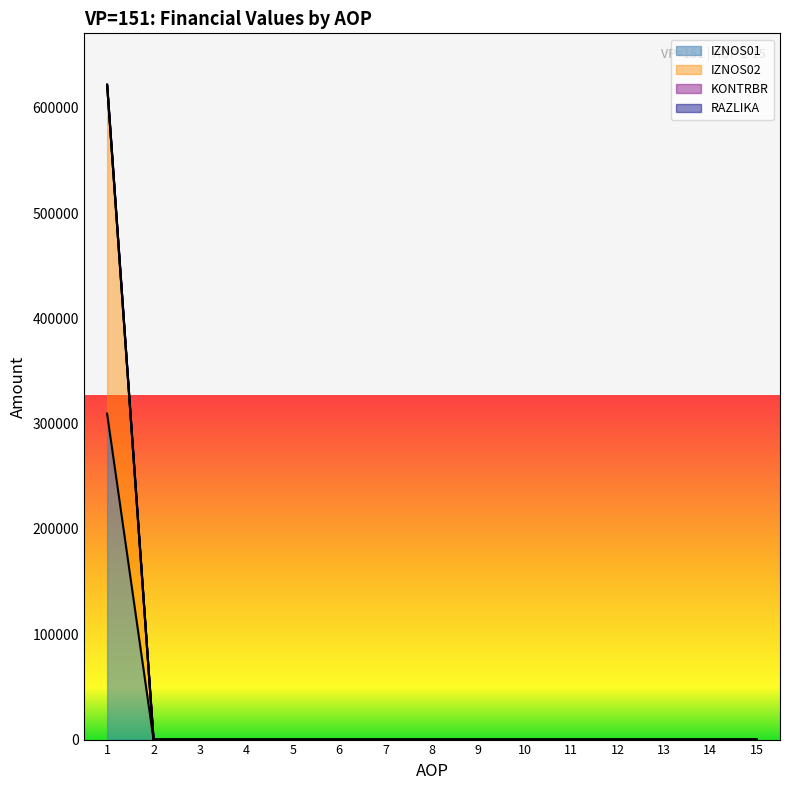

True or false: IZNOS02 and KONTRBR intersect in this chart.

False